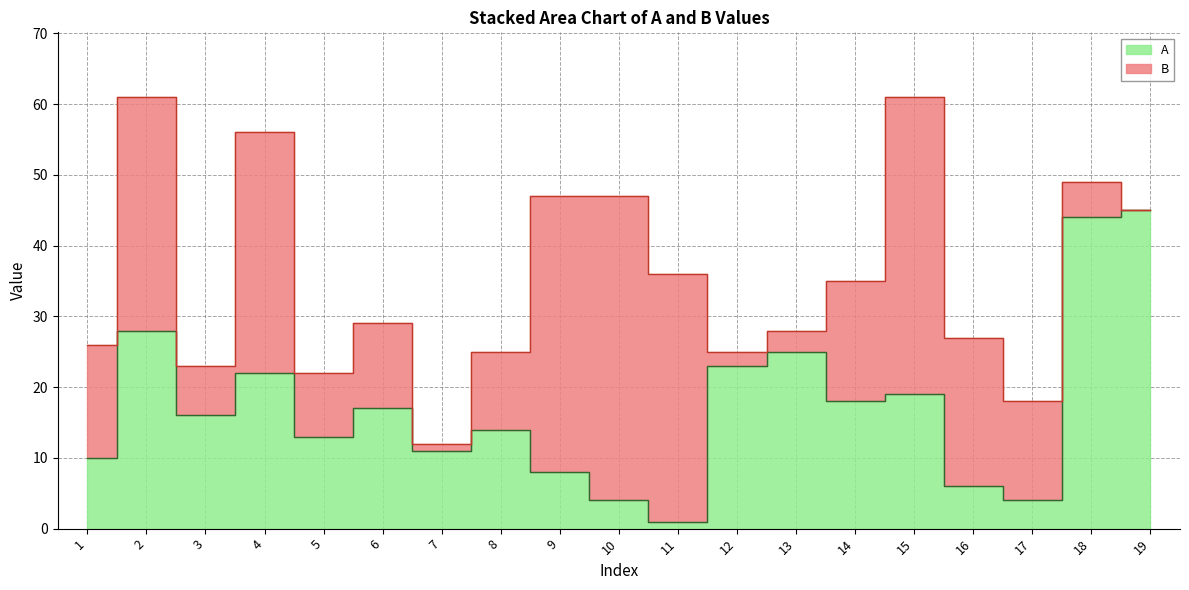

What value does the data have at 5?

13